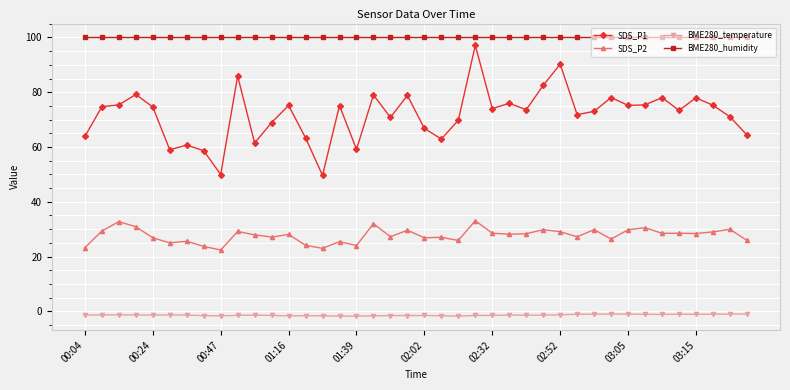

What is the difference between the maximum and minimum values in the SDS_P2 series?

10.7